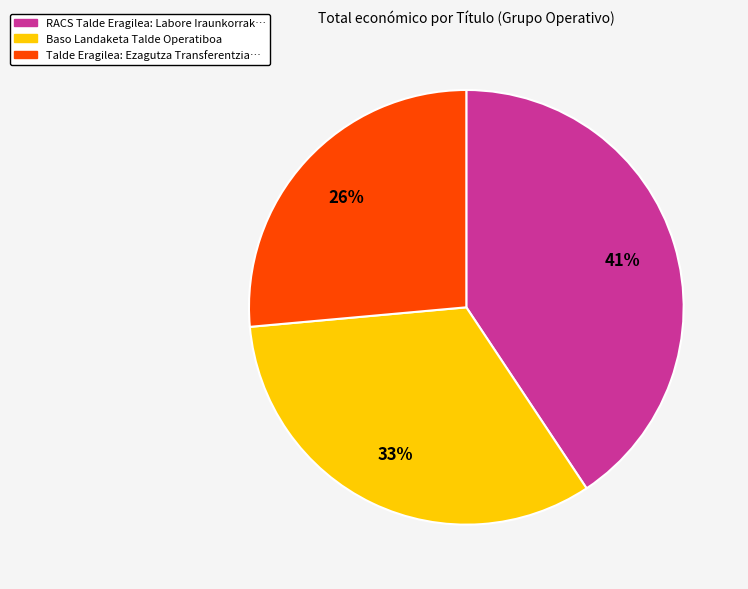

Does any single category account for the majority?

No